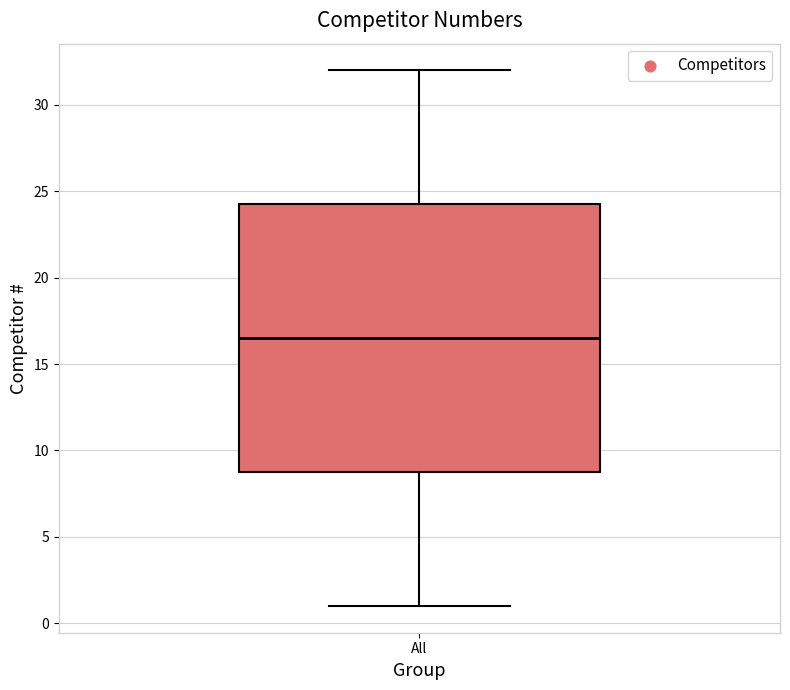

Transcribe this box plot: give where the median line is, the range the box spans, and where the two whiskers end, as read against the y-axis. The values are not printed on the chart, so give them approximately, as read against the axis.

median 16.5, box 9.0 to 24.5, whiskers 1.0 to 32.0